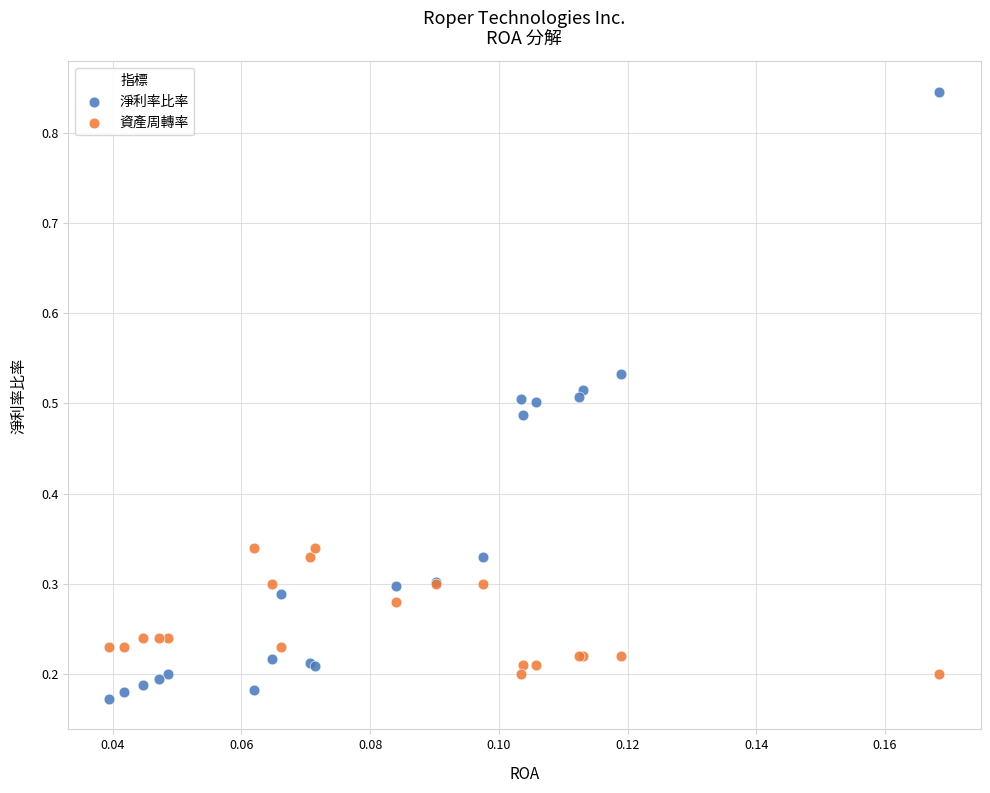

Which series reaches the maximum Y coordinate?

淨利率比率